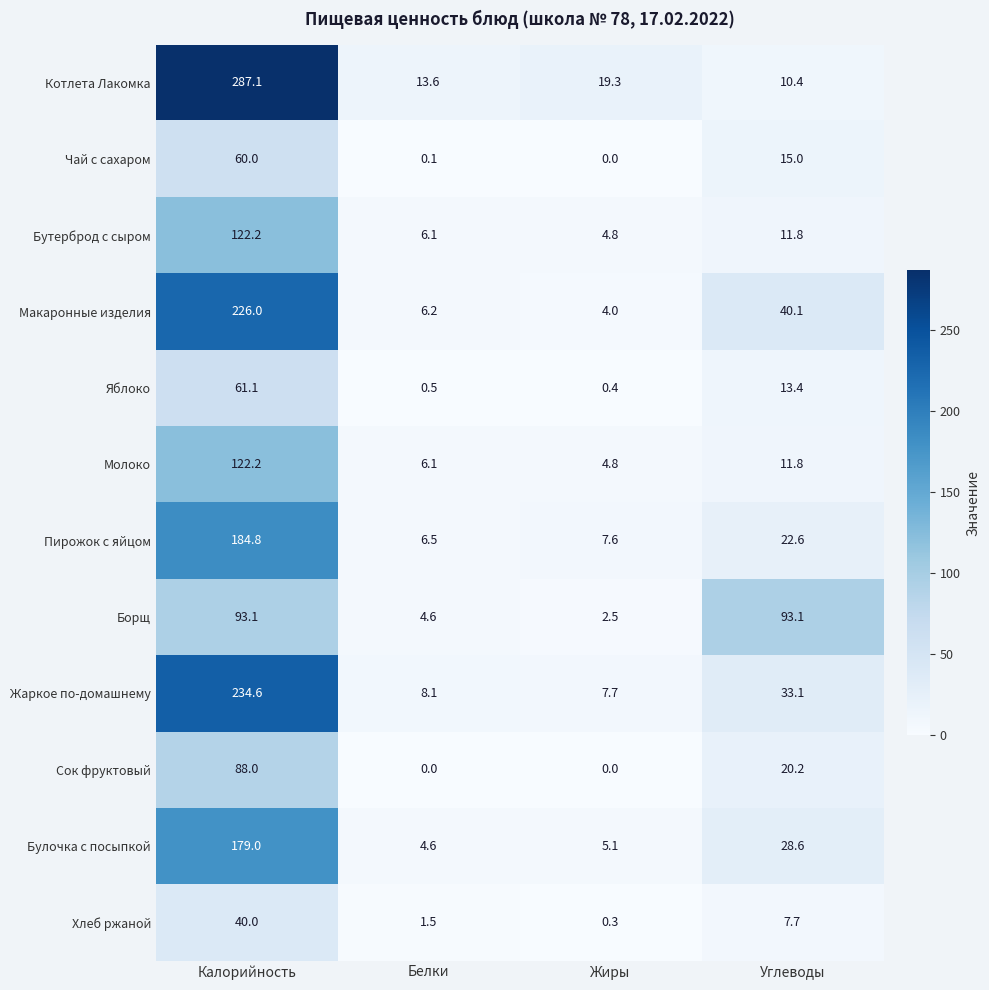

The Булочка с посыпкой series shows 5.1 at Жиры. True or false?

True